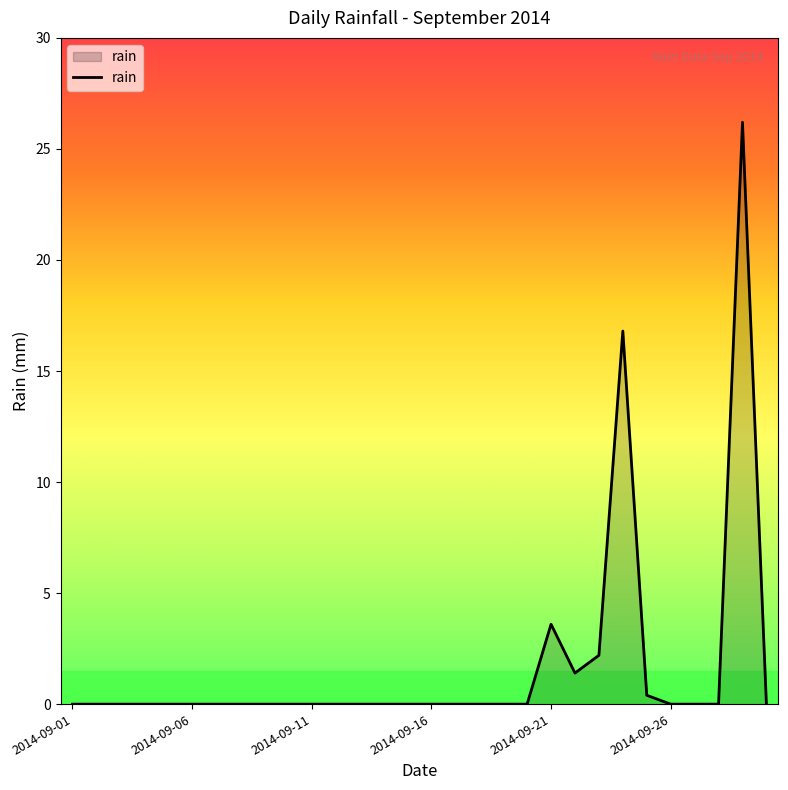

What is the maximum value shown in the chart?

26.2